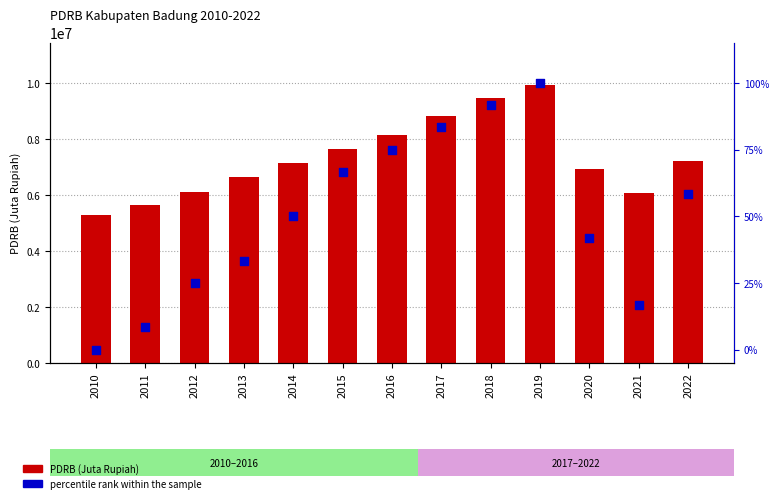

Which series reaches the maximum Y coordinate?

PDRB (Juta Rupiah)